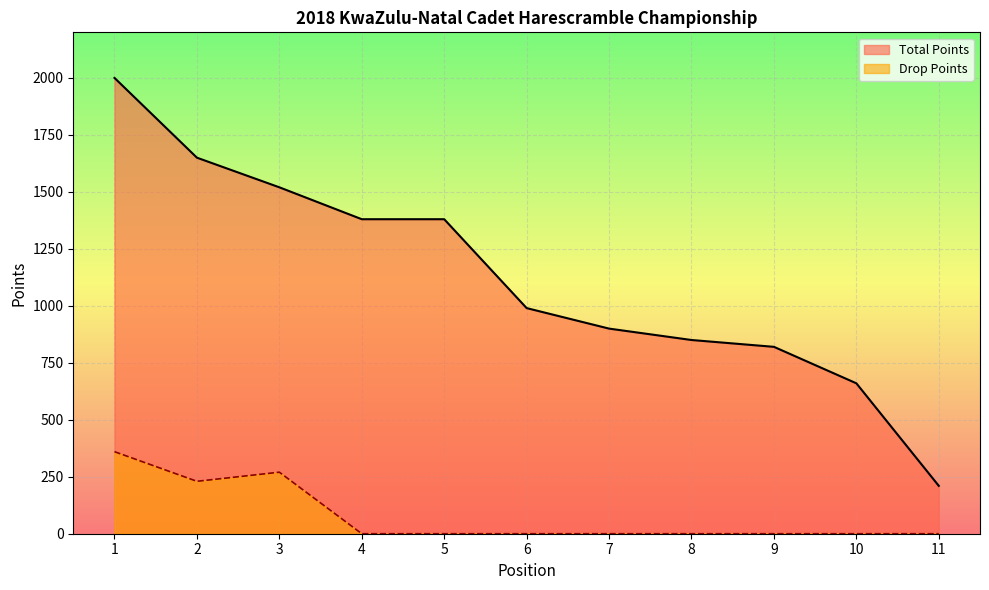

Rank the series at 5 from highest to lowest value.

Total Points, Drop Points